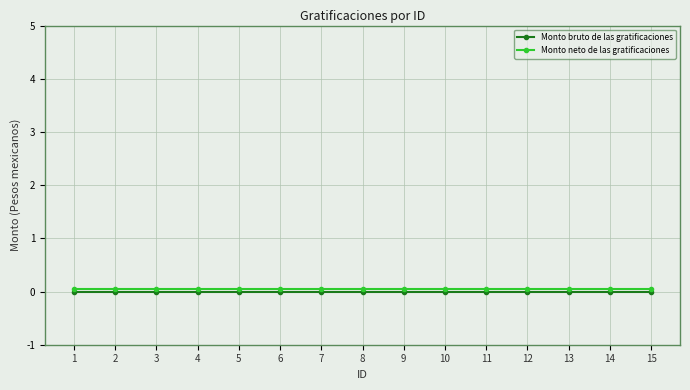

How many distinct data groups are displayed?

2